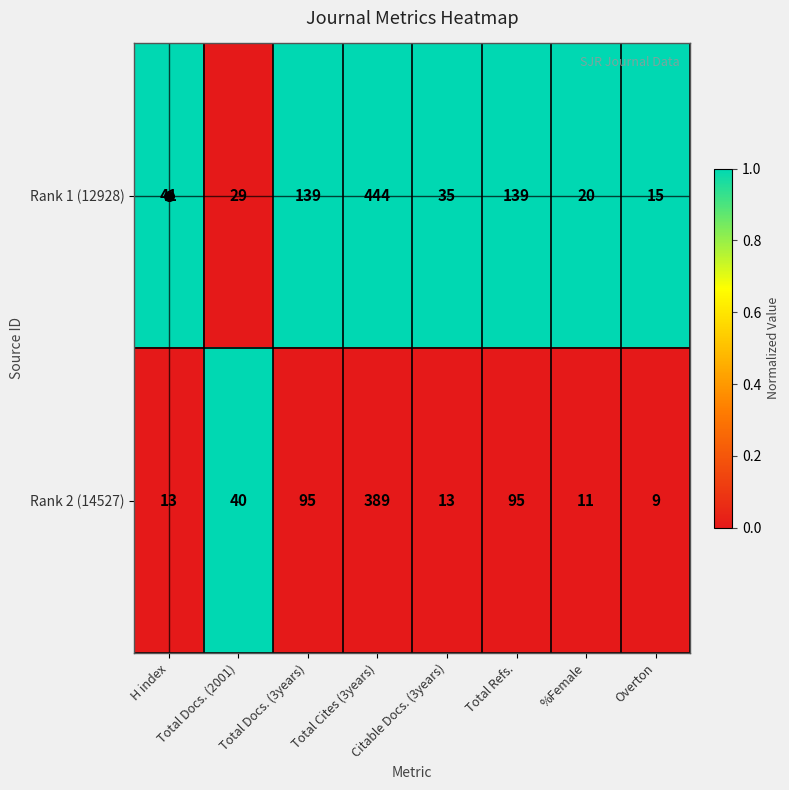

What is the sum of all Rank 1 (12928) values?

862